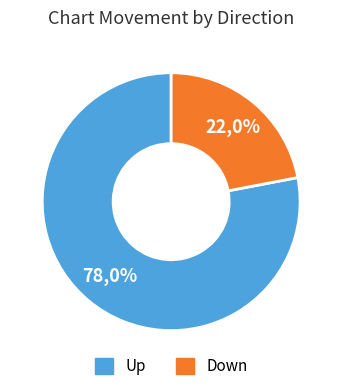

How many slices are in this pie chart?

2